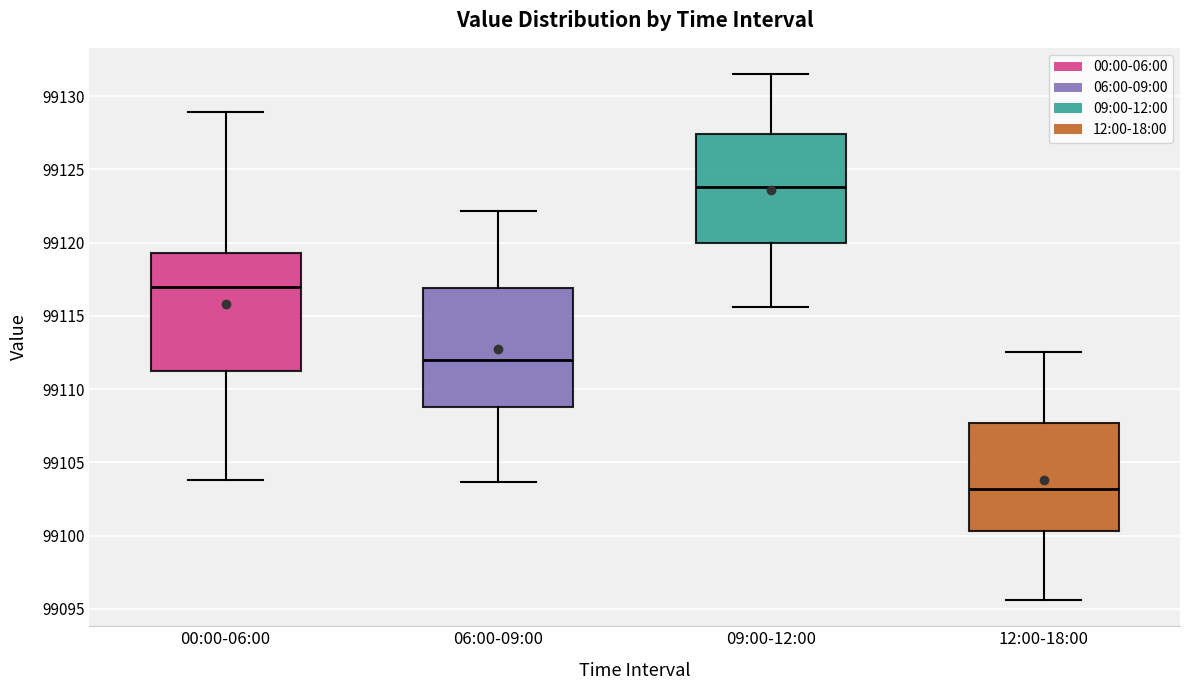

Reading left to right, transcribe this box plot: for each box, give where its median line is, the range the box spans, and where its two whiskers end, as read against the y-axis. The values are not printed on the chart, so give them approximately, as read against the axis.

00:00-06:00: median 99117.0, box 99111.0 to 99119.5, whiskers 99104.0 to 99129.0
06:00-09:00: median 99112.0, box 99109.0 to 99117.0, whiskers 99103.5 to 99122.0
09:00-12:00: median 99124.0, box 99120.0 to 99127.5, whiskers 99115.5 to 99131.5
12:00-18:00: median 99103.0, box 99100.5 to 99107.5, whiskers 99095.5 to 99112.5